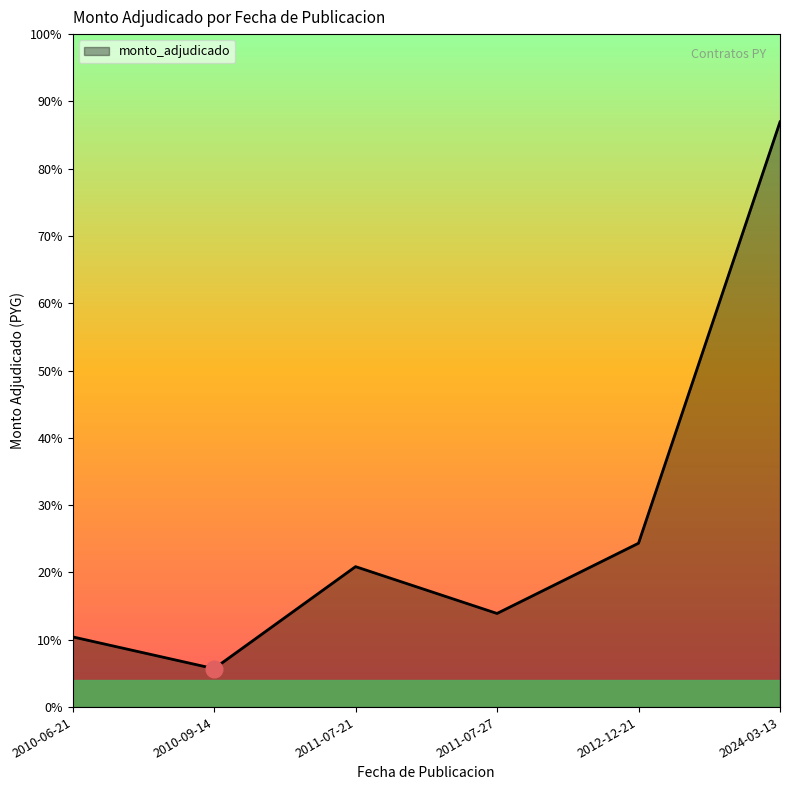

Rank the categories by value from lowest to highest.

2010-09-14, 2010-06-21, 2011-07-27, 2011-07-21, 2012-12-21, 2024-03-13